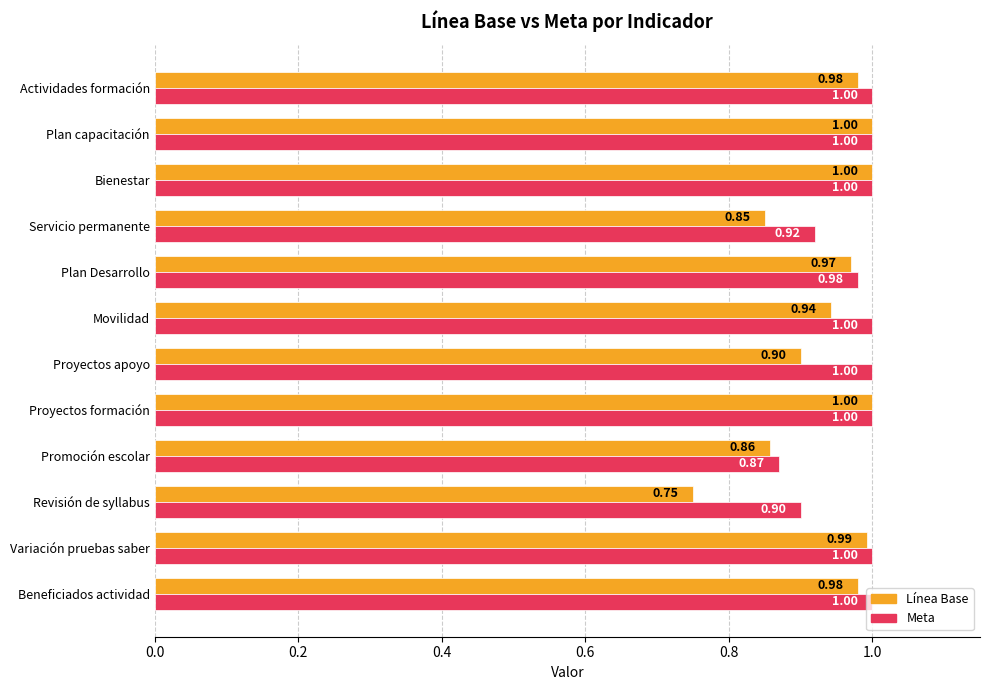

Where is Línea Base nearest to the value 0?

Revisión de syllabus